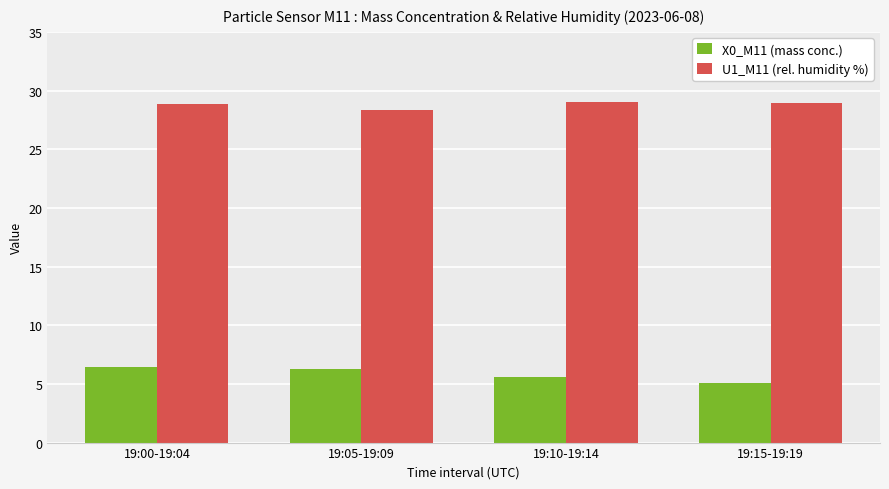

What is the label of the 2nd bar from the right?

19:10-19:14